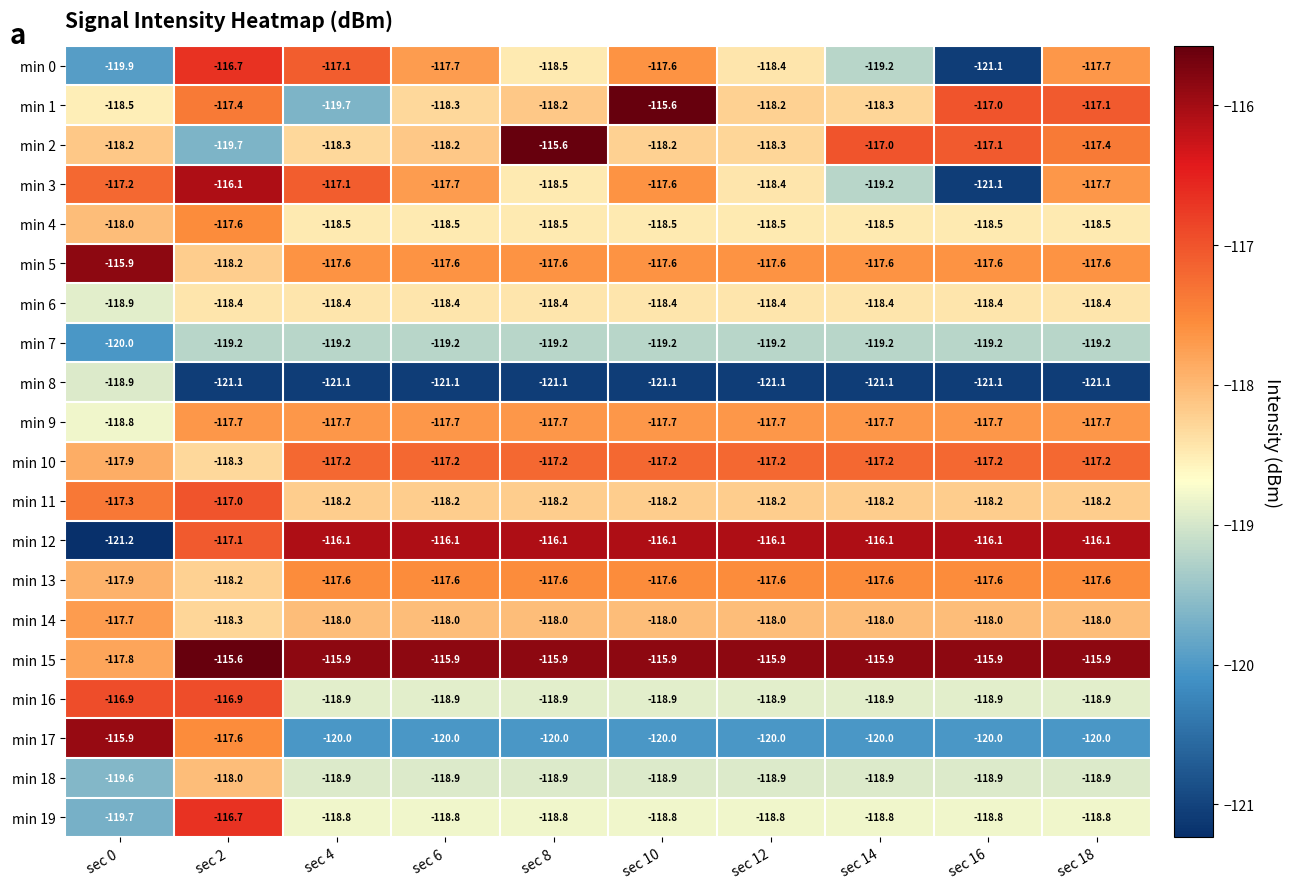

Which series changed the most between sec 2 and sec 6?

min 17